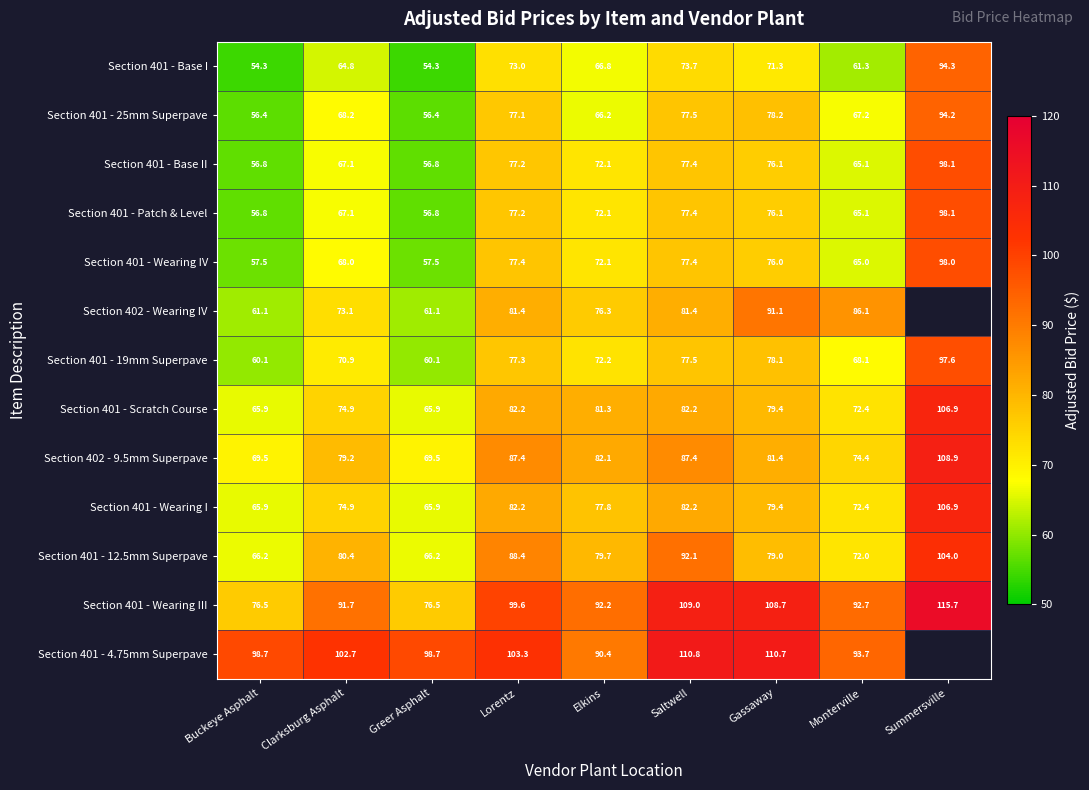

What is the approximate value of Section 401 - Wearing III at Lorentz?

99.6